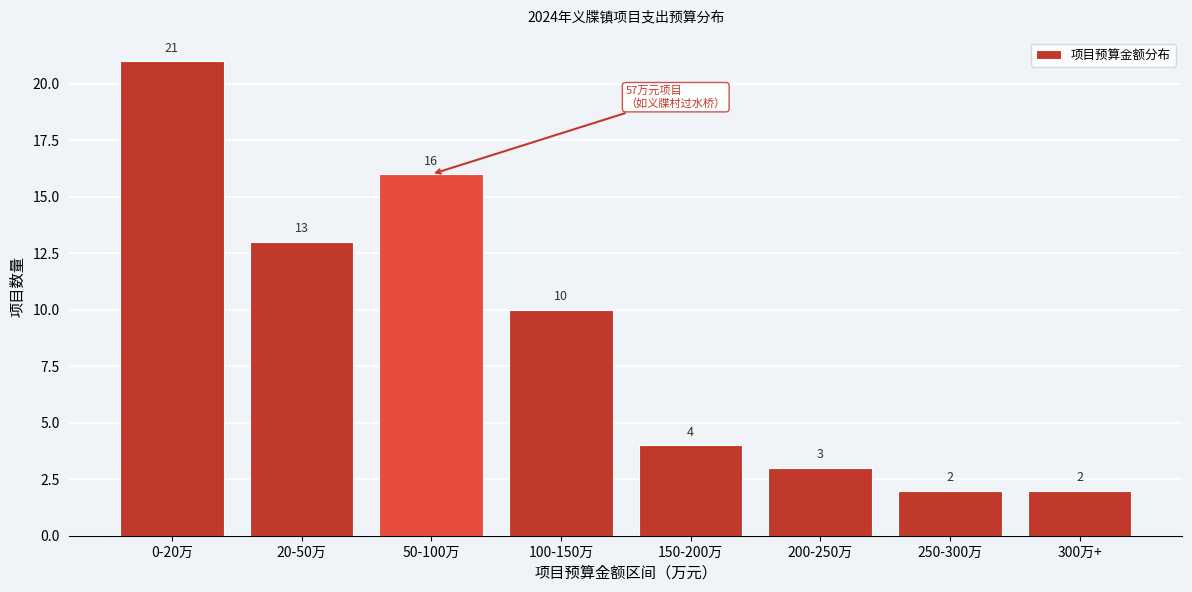

Reading left to right, extract all data points from this chart.

0-20万=21	20-50万=13	50-100万=16	100-150万=10	150-200万=4	200-250万=3	250-300万=2	300万+=2